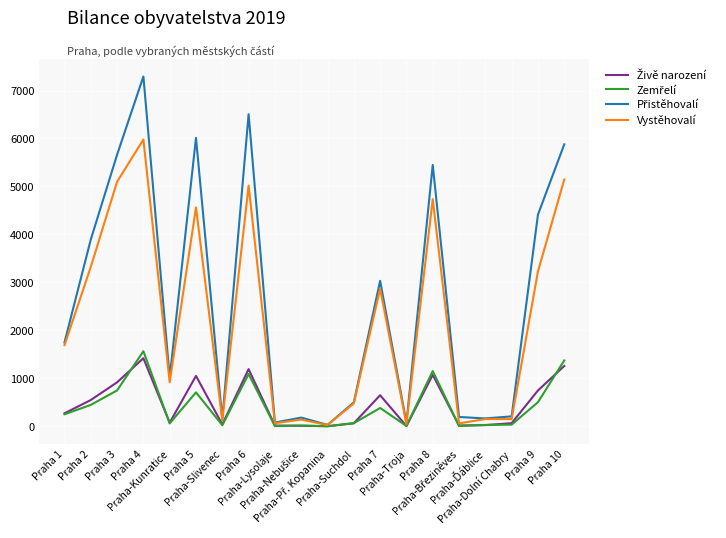

What is the highest value of the Vystěhovalí series?

5979